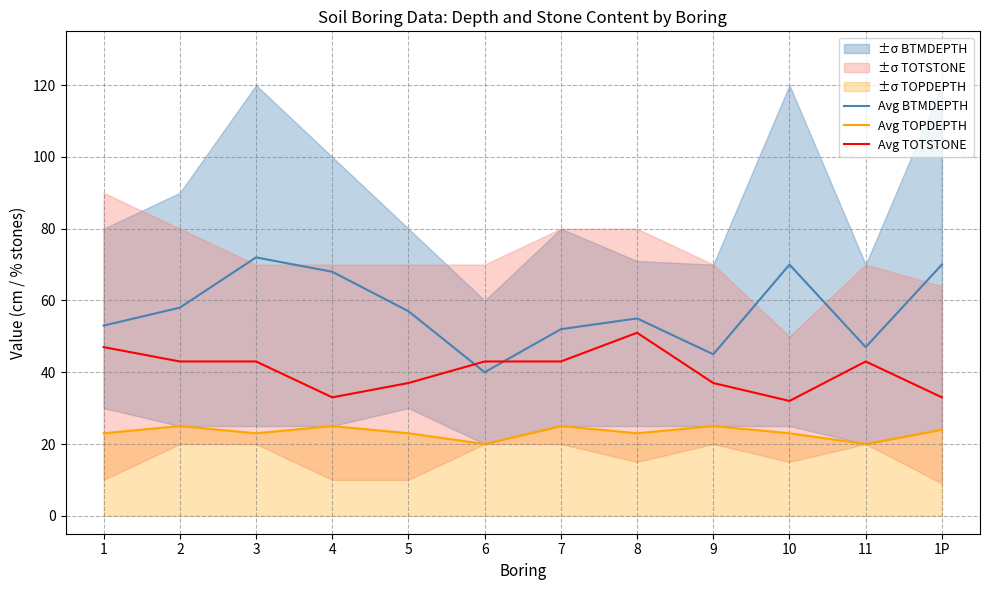

Reading left to right, what are all the values shown in this chart?

Avg BTMDEPTH: 53	58	72	68	57	40	52	55	45	70	47	70
Avg TOPDEPTH: 23	25	23	25	23	20	25	23	25	23	20	24
Avg TOTSTONE: 47	43	43	33	37	43	43	51	37	32	43	33